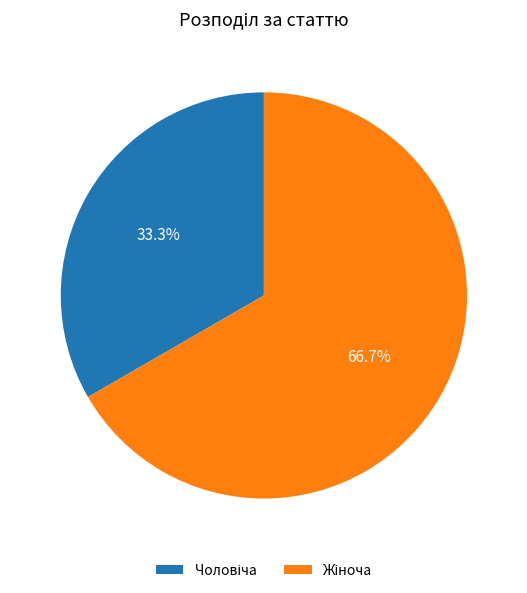

Count the number of slices in the pie.

2